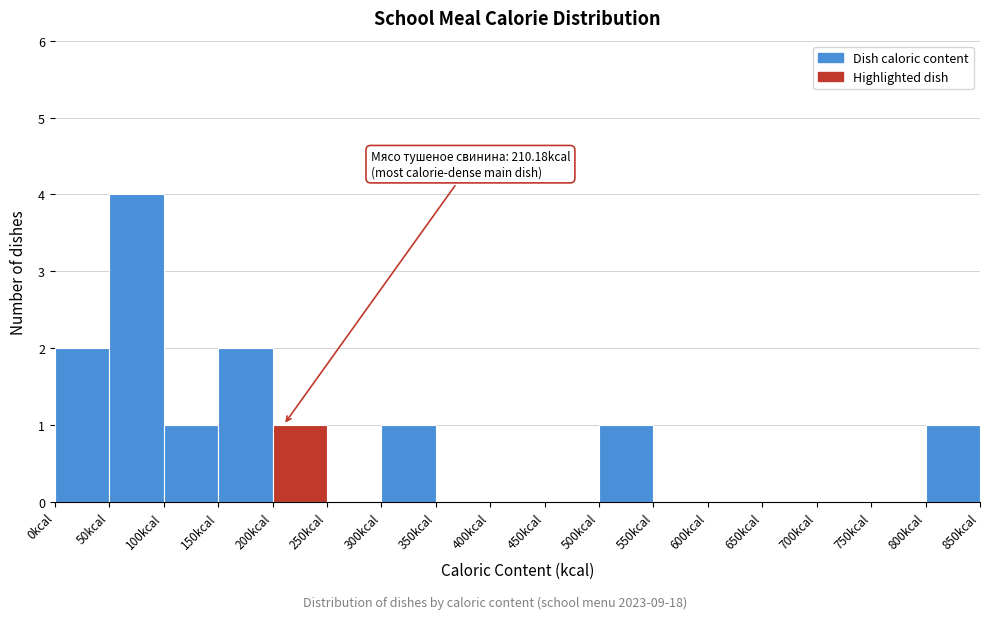

Over which range of the x-axis is the bar tallest?

50 to 100